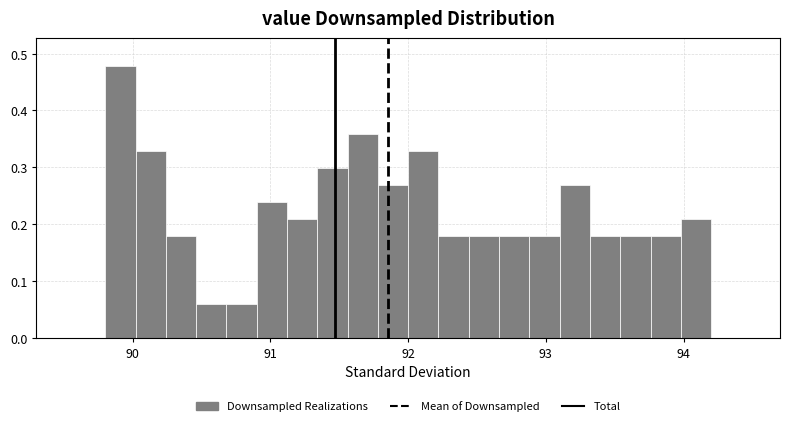

Around what value on the x-axis is the tallest bar? Give the approximate position of its centre, as read against the axis.

89.9